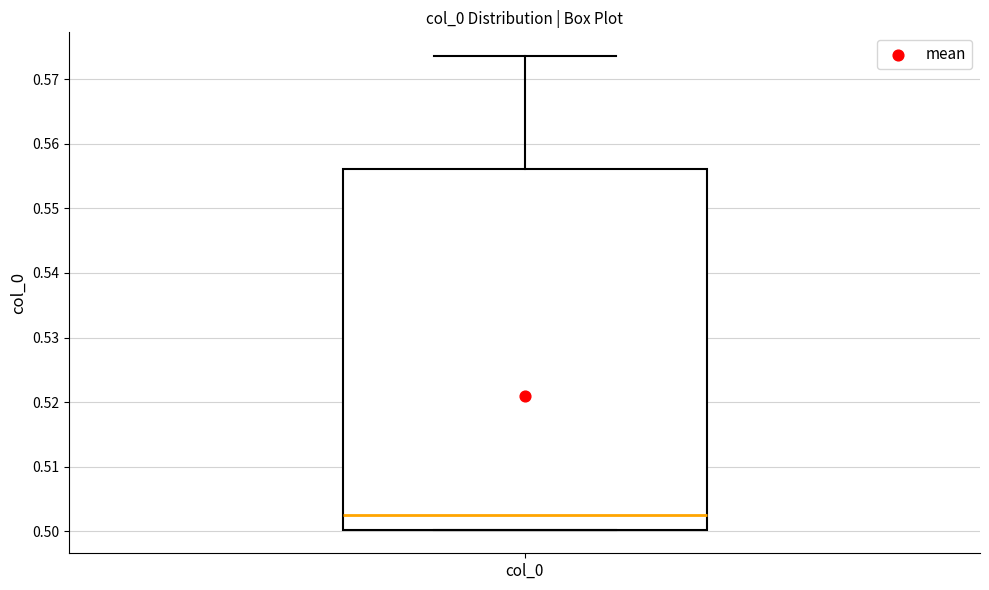

Read this box plot against the y-axis: the position of the median line, the range covered by the box, and the ends of both whiskers. The values are not printed on the chart, so give them approximately, as read against the axis.

median 0.503, box 0.500 to 0.556, whiskers 0.500 to 0.574